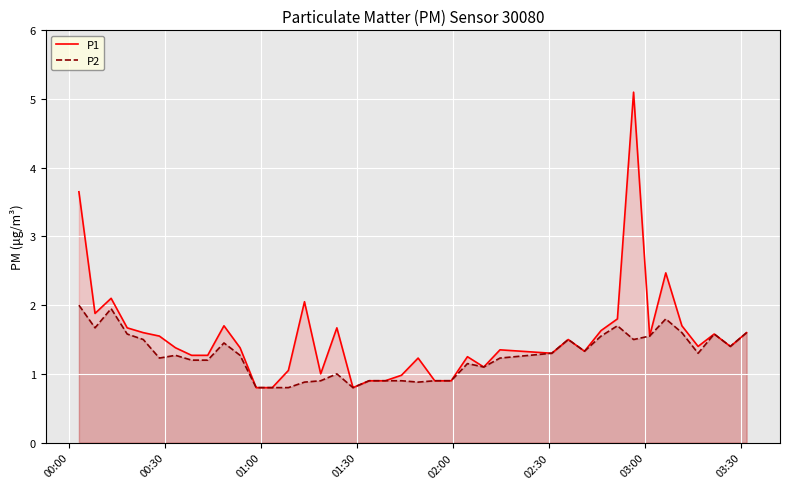

Rank the series by their maximum value, from lowest to highest.

P2, P1